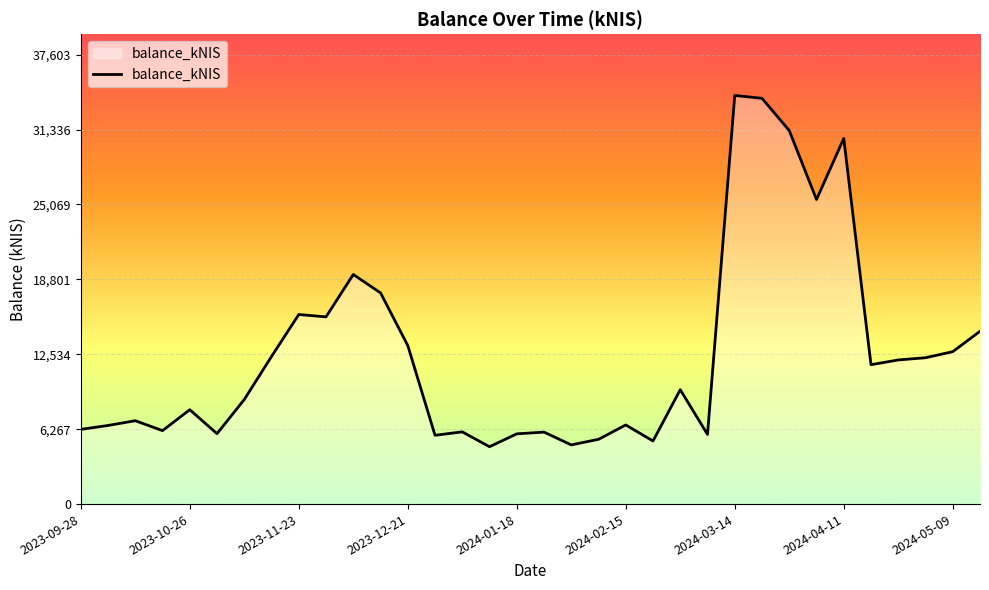

What is the sum of the values at 2023-09-28 and 26?

37494.7